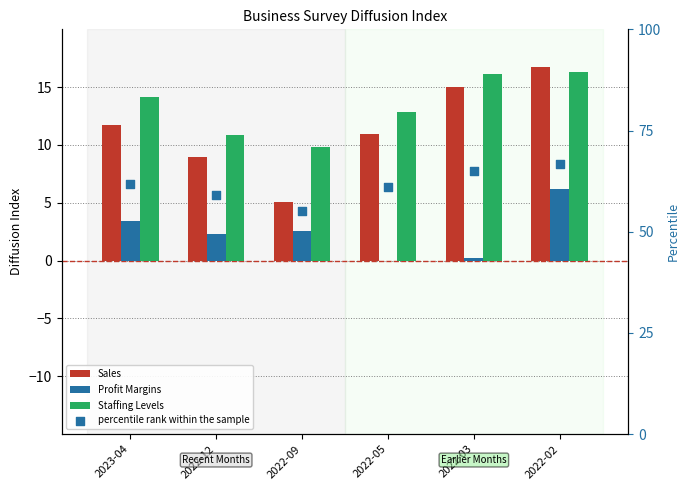

What is the total value across all series at 2022-02?

106.0